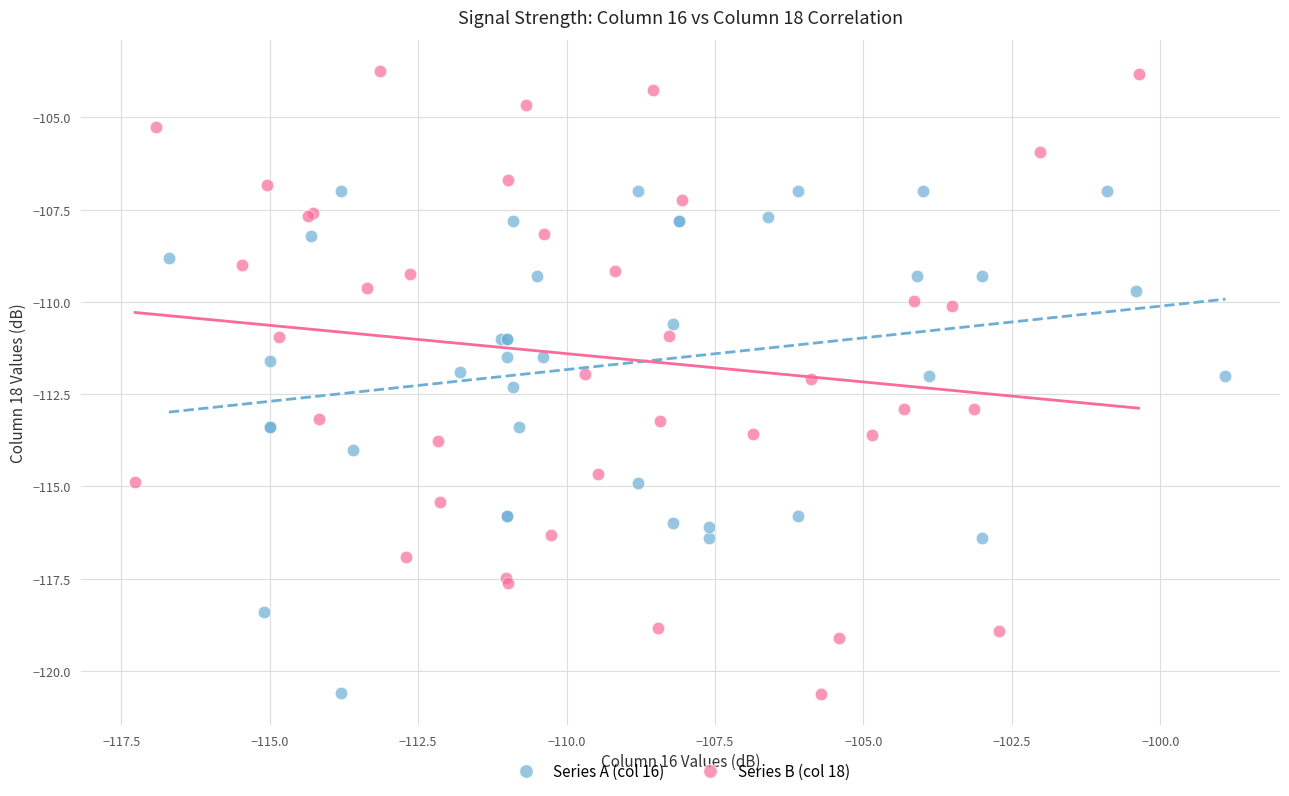

Which series reaches the maximum Y coordinate?

Series B (col 18)